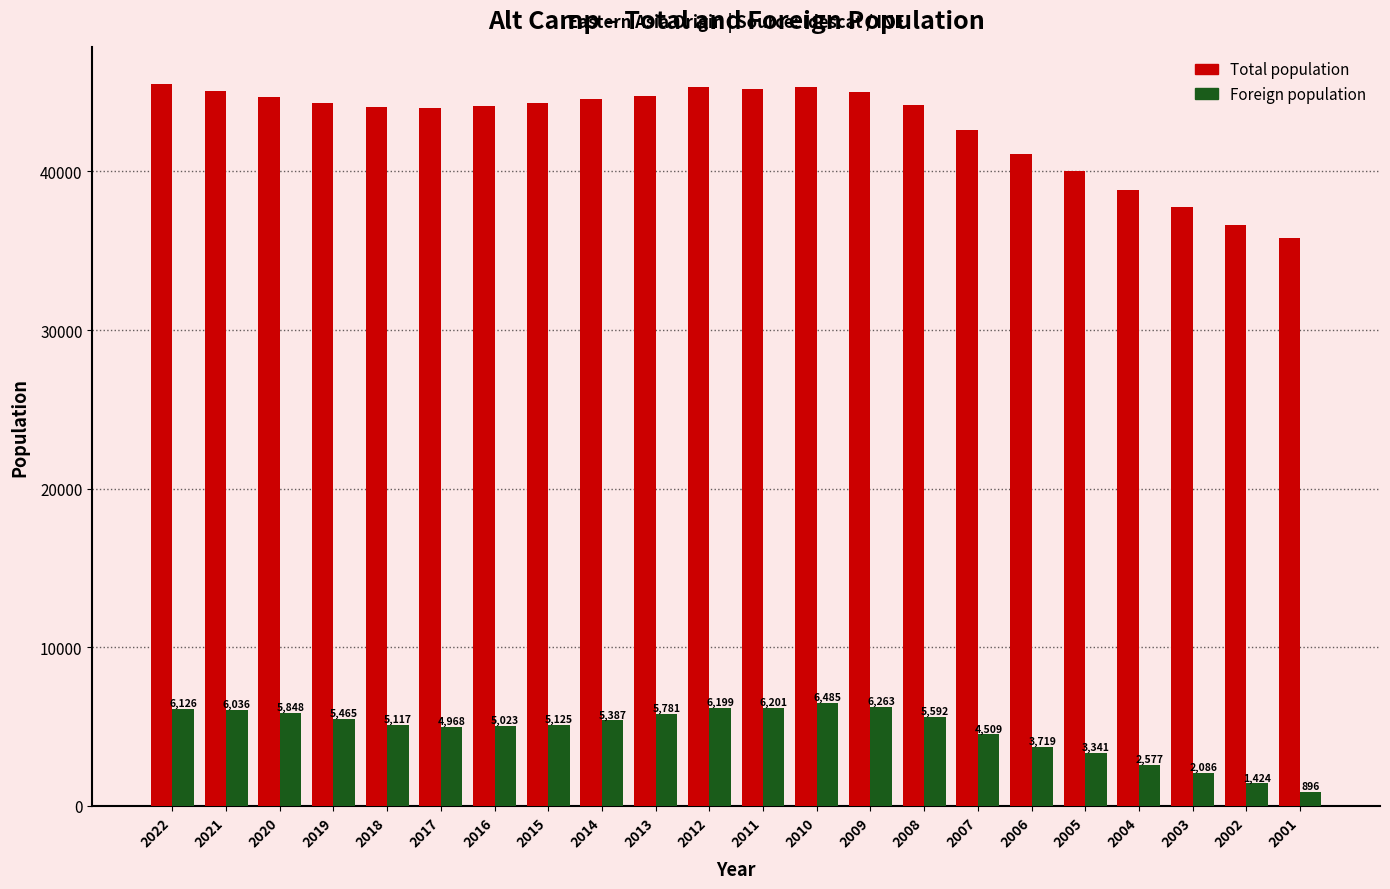

Which category has the lowest value across all series?

2001